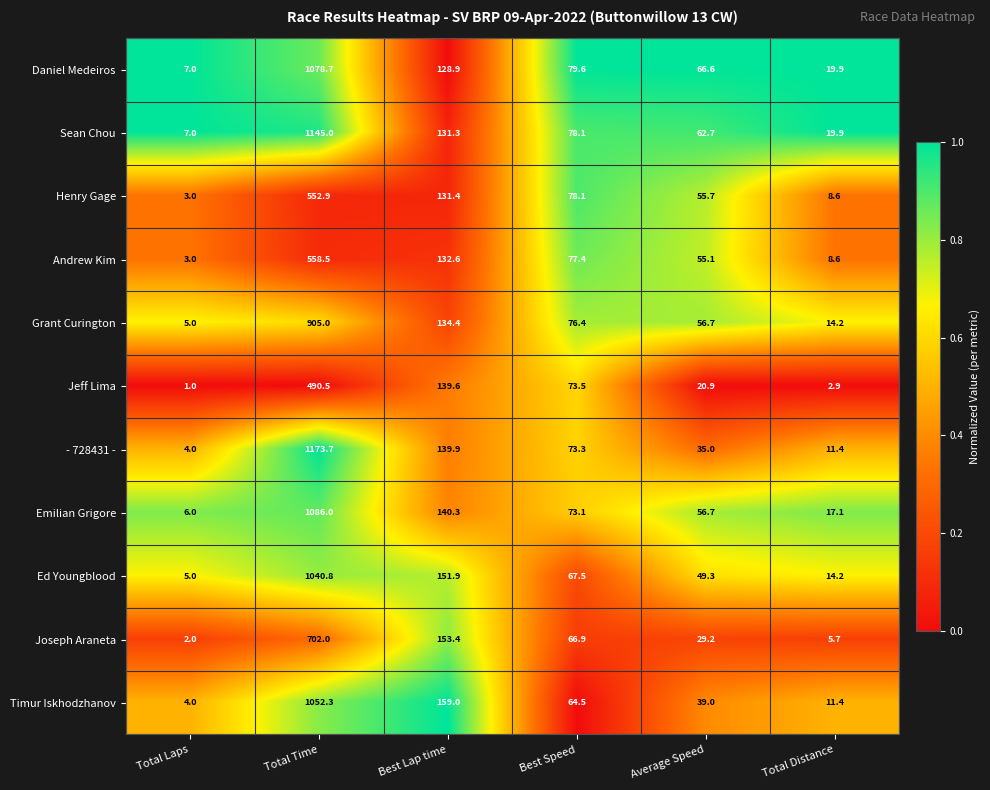

The value of Andrew Kim at Total Distance is 11.2. True or false?

False